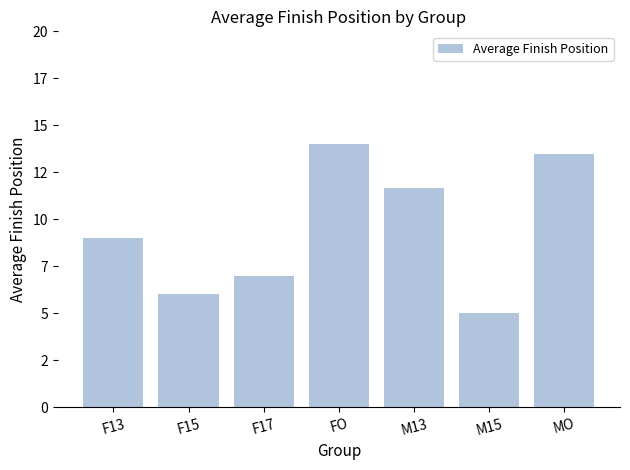

What is the smallest value displayed?

5.0